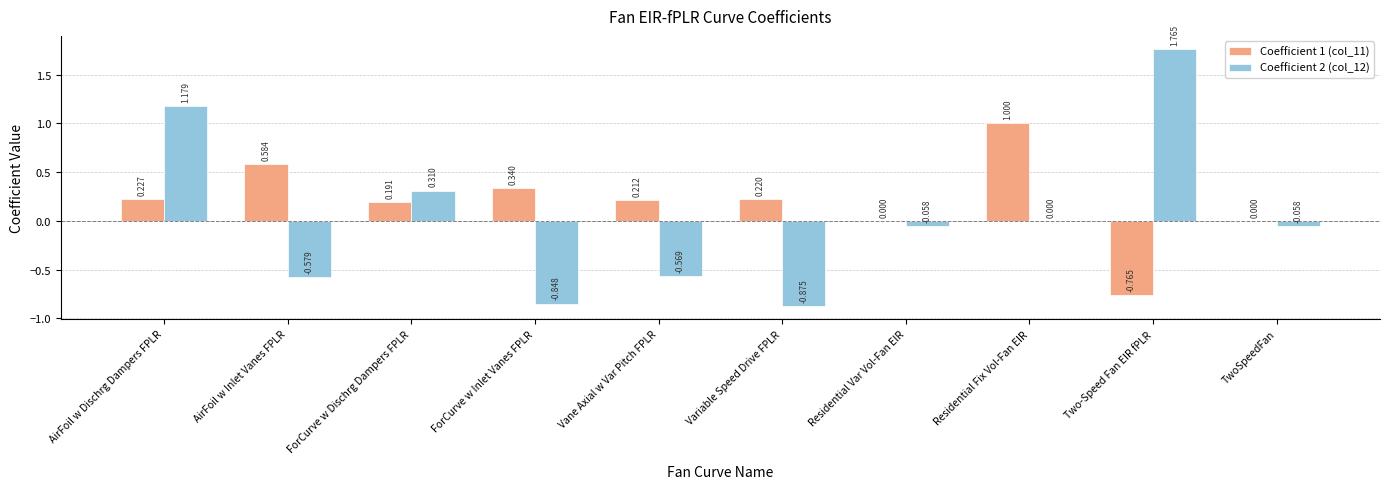

At which category is the sum across all series the highest?

AirFoil w Dischrg Dampers FPLR